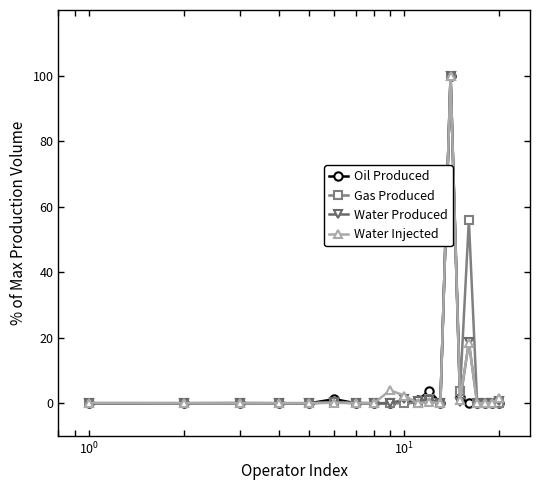

Which series has the largest total across all categories?

Gas Produced